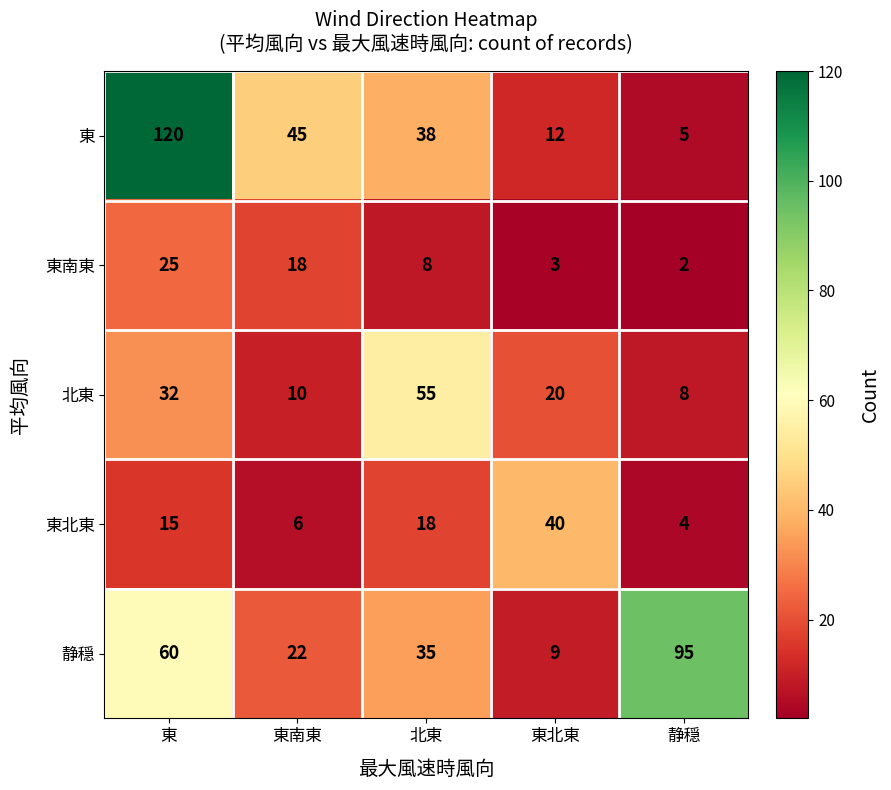

How many categories are shown in the chart?

5